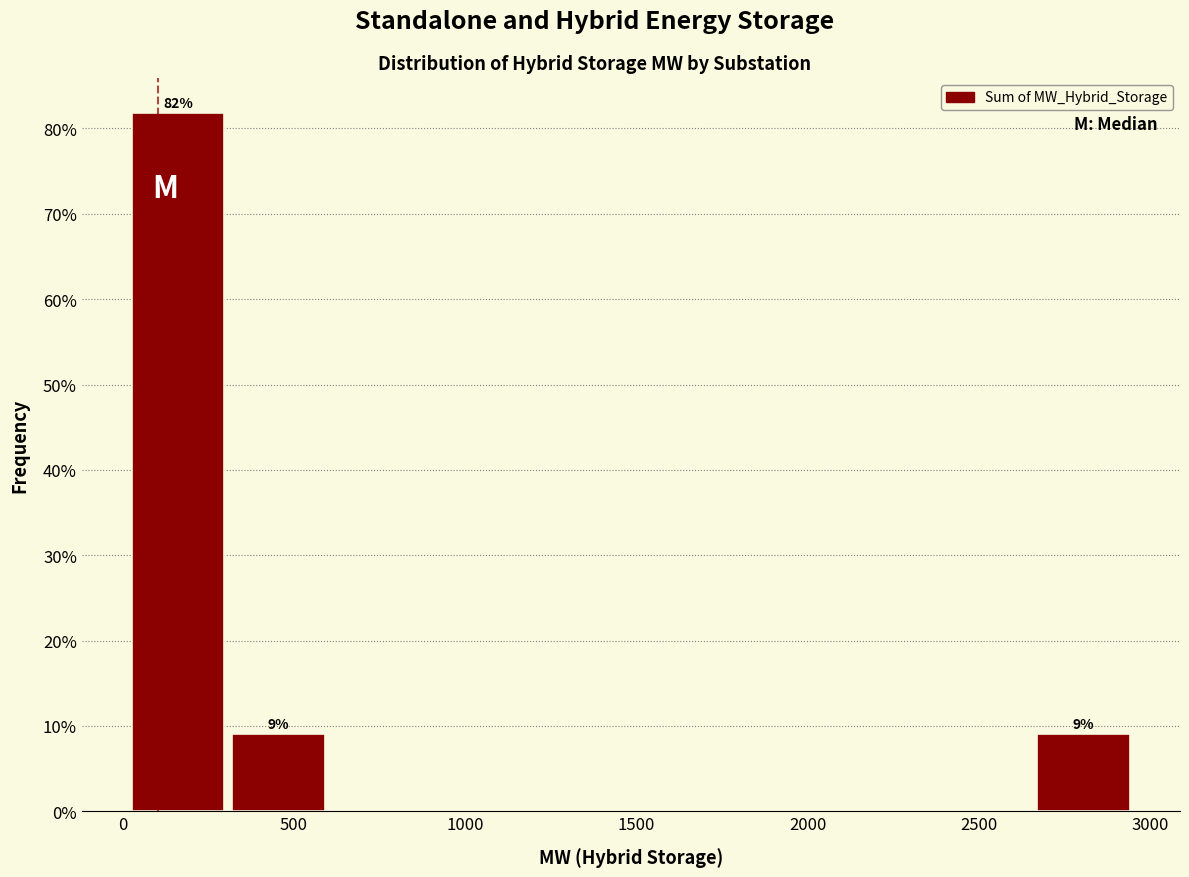

Over which range of the x-axis is the bar tallest?

50 to 300